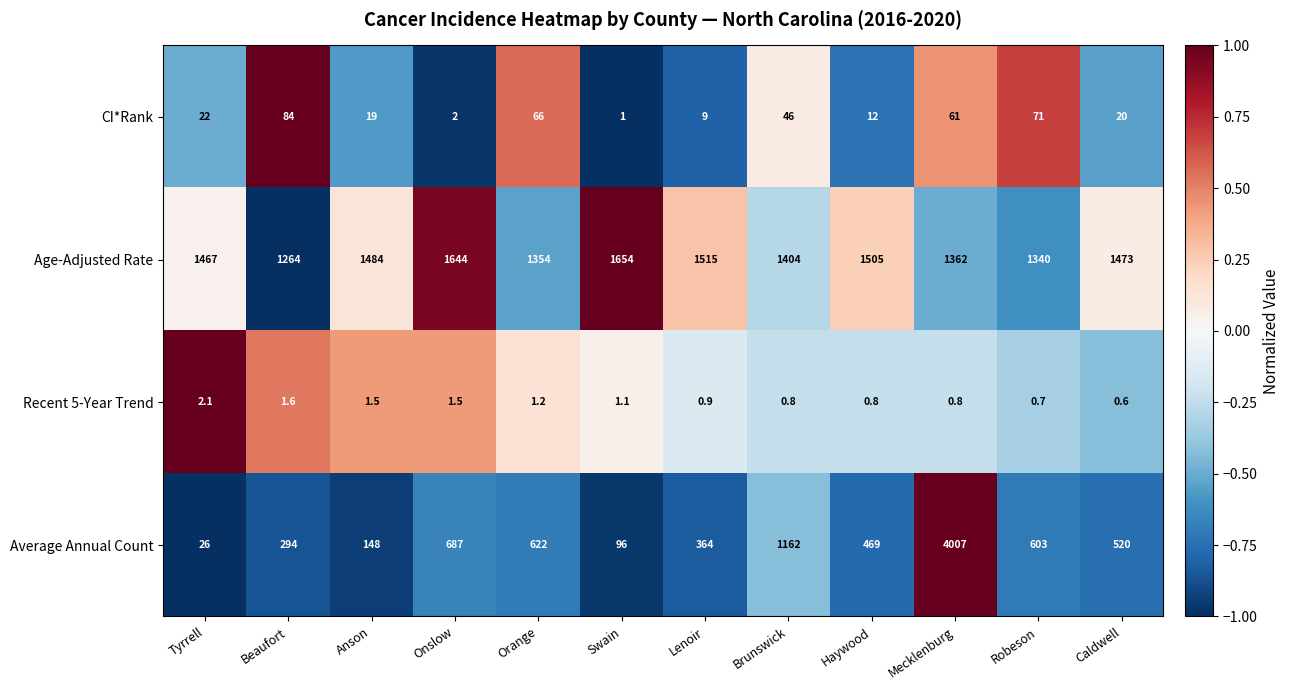

What is the average value of the CI*Rank series?

34.4